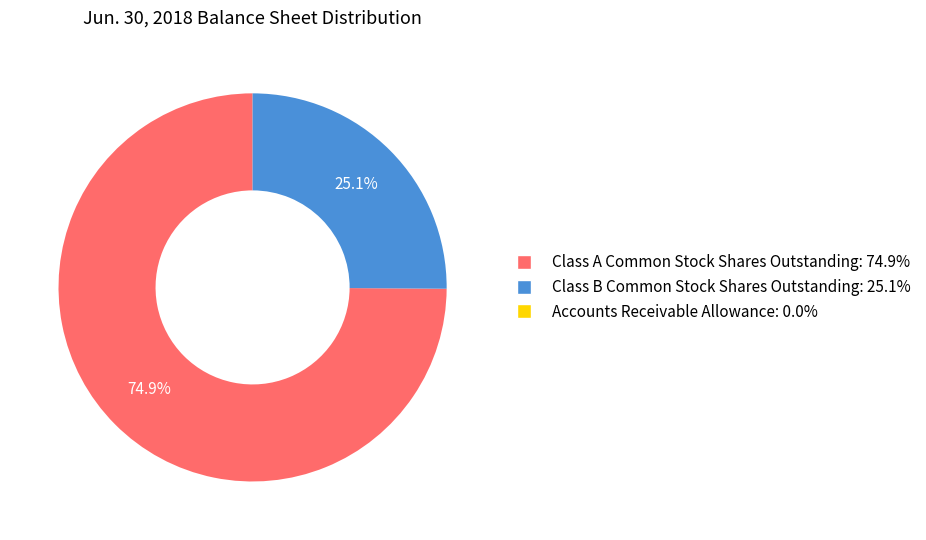

What is the ratio of the value at Class B Common Stock Shares Outstanding to the value at Class A Common Stock Shares Outstanding?

0.3